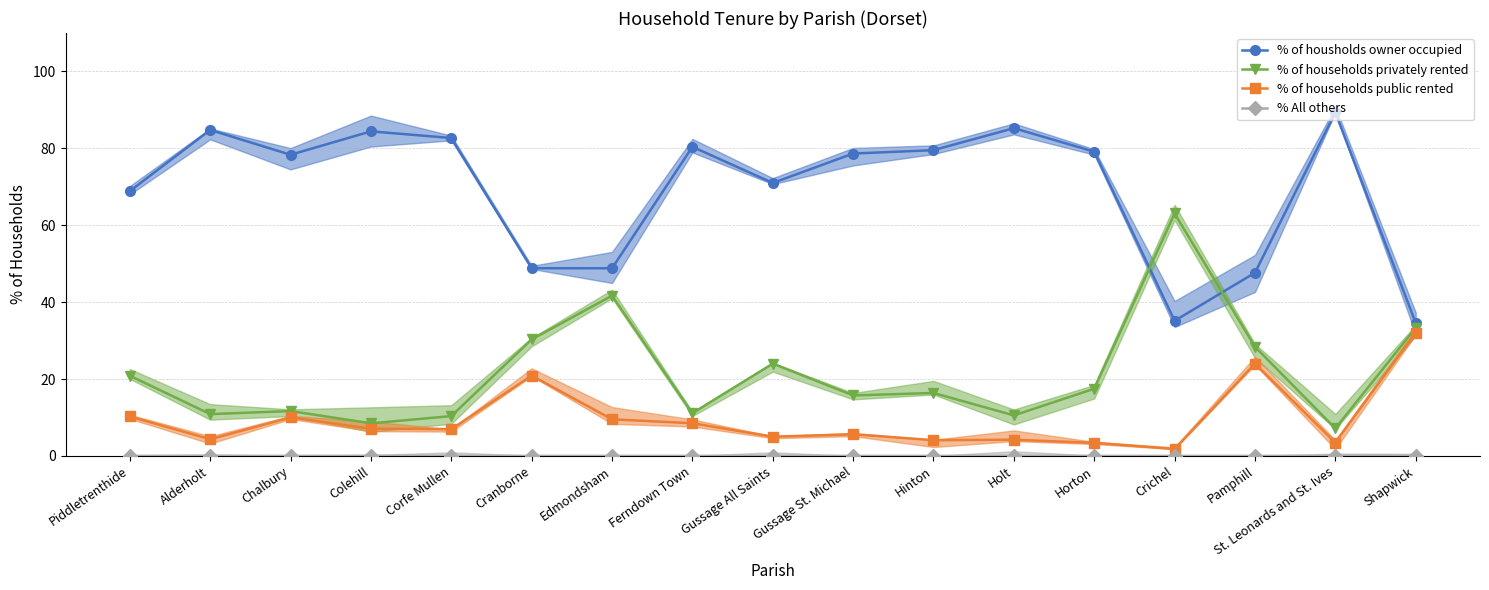

Does the chart have visible grid lines?

Yes